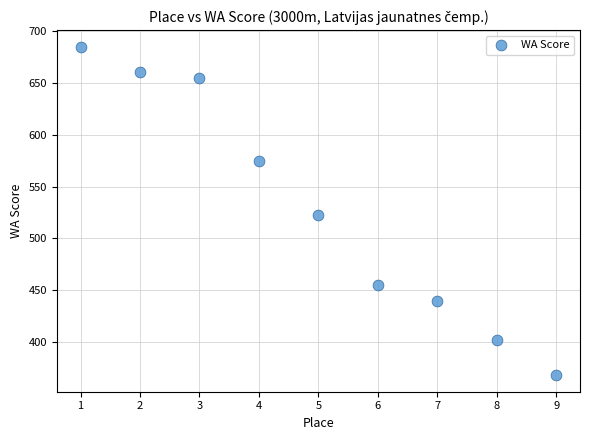

What is the range of X values (max minus min)?

8